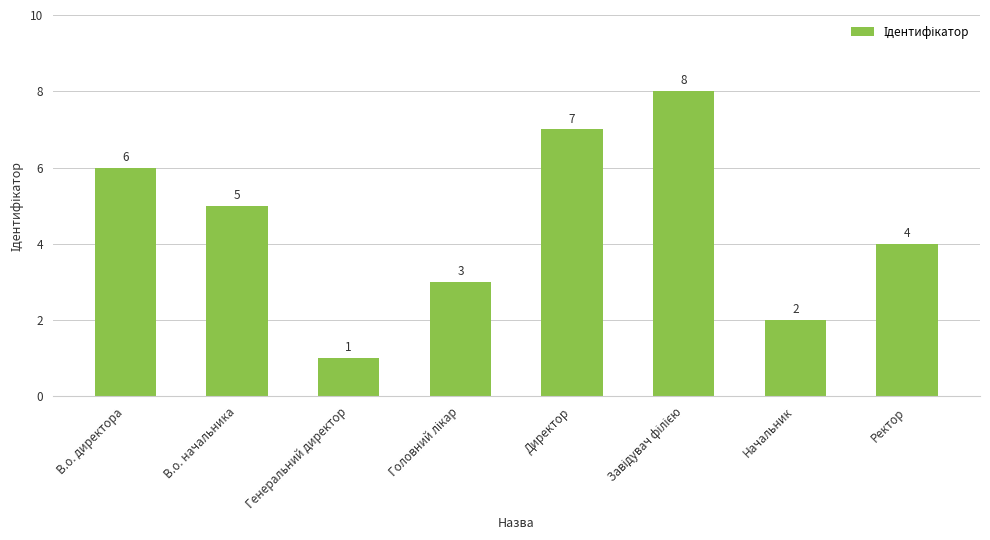

How many bars are there in total?

8